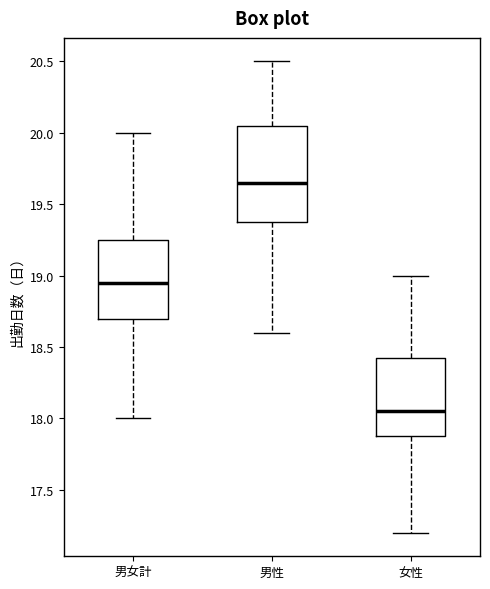

Where does the median line of the box for 女性 sit on the y-axis? The values are not printed on the chart, so give them approximately, as read against the axis.

18.05